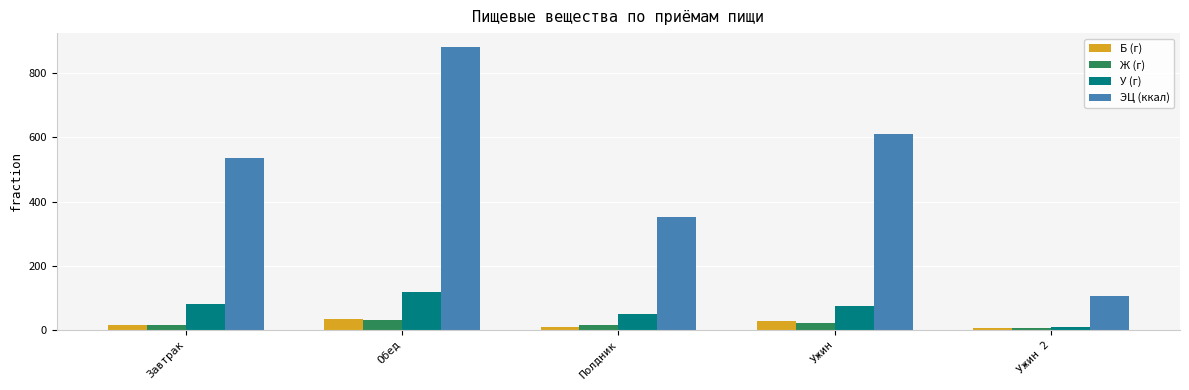

Rank the categories by ЭЦ (ккал) value from lowest to highest.

Ужин 2, Полдник, Завтрак, Ужин, Обед